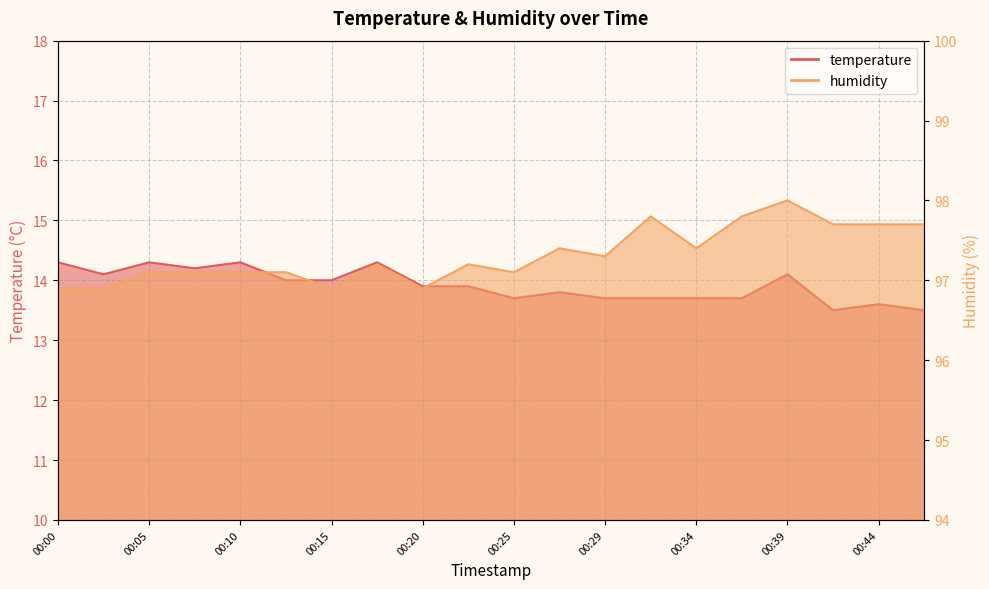

True or false: humidity and temperature intersect in this chart.

False